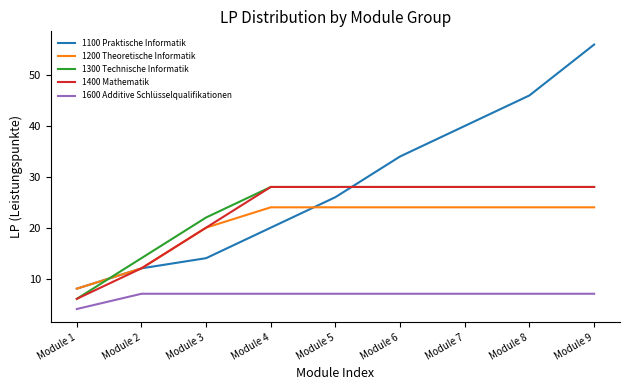

Reading left to right, what are all the values shown in this chart?

1100 Praktische Informatik: 8	12	14	20	26	34	40	46	56
1200 Theoretische Informatik: 8	12	20	24	24	24	24	24	24
1300 Technische Informatik: 6	14	22	28	28	28	28	28	28
1400 Mathematik: 6	12	20	28	28	28	28	28	28
1600 Additive Schlüsselqualifikationen: 4	7	7	7	7	7	7	7	7